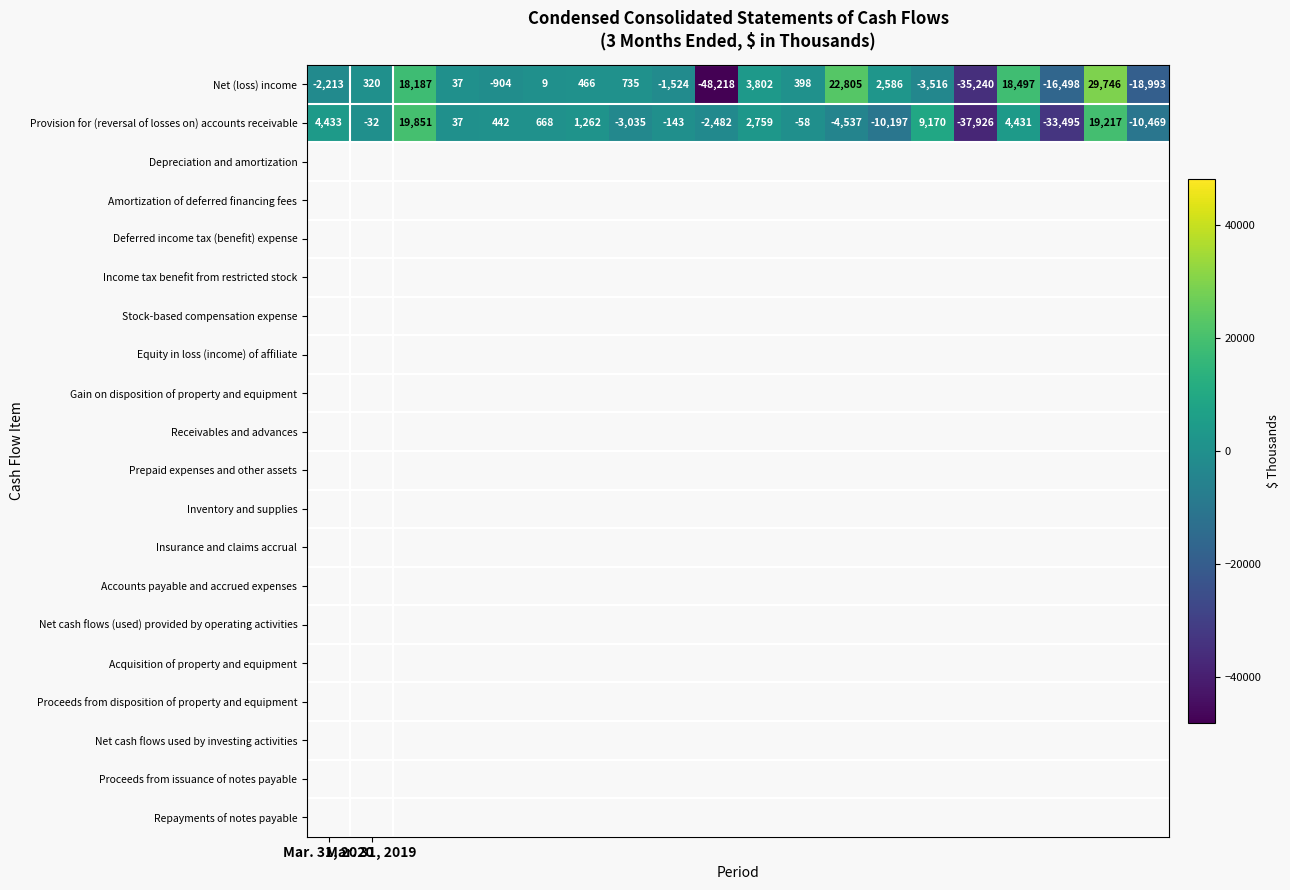

What is the average value of the Net (loss) income series?

-1476